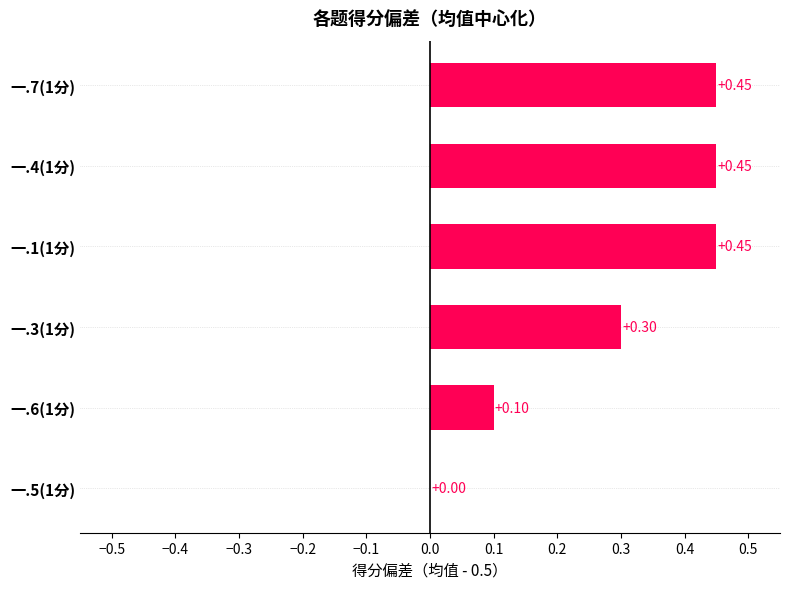

How many values are between 0 and 1?

6